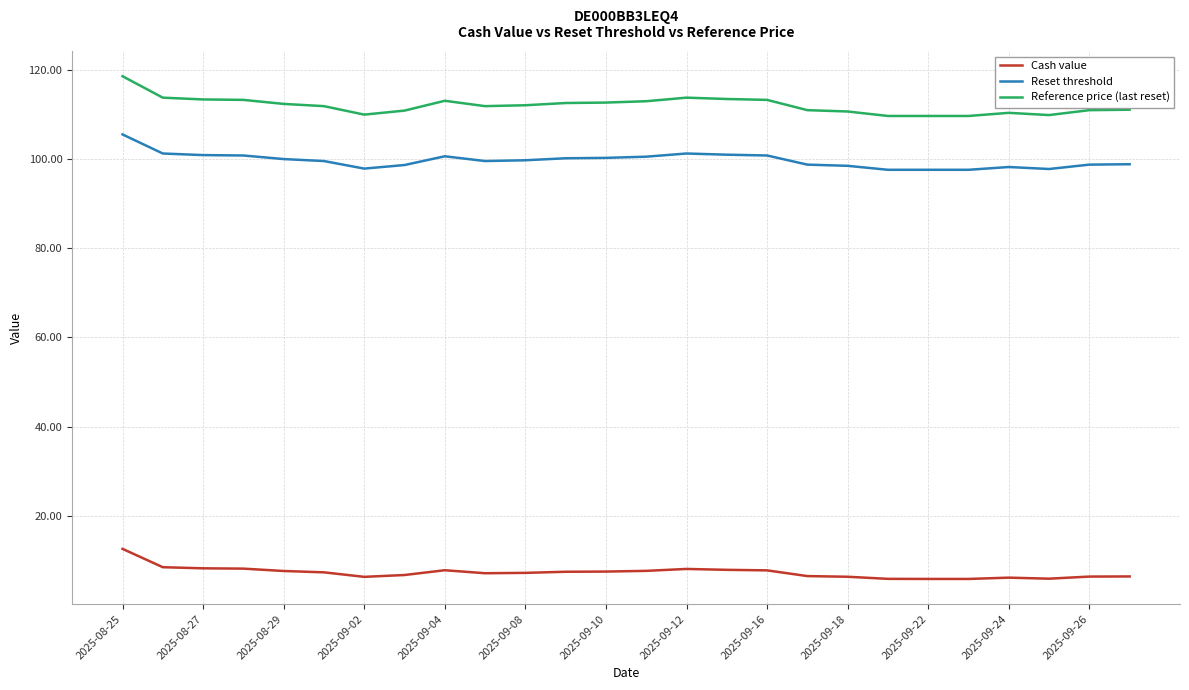

Which series has the largest total across all categories?

Reference price (last reset)